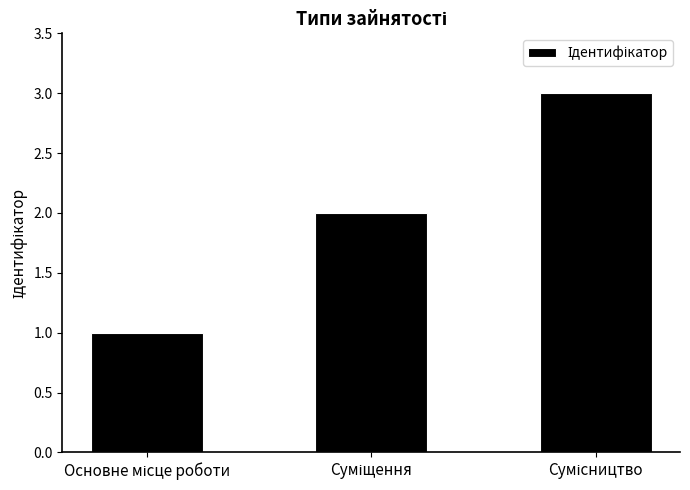

What is the greatest value displayed?

3